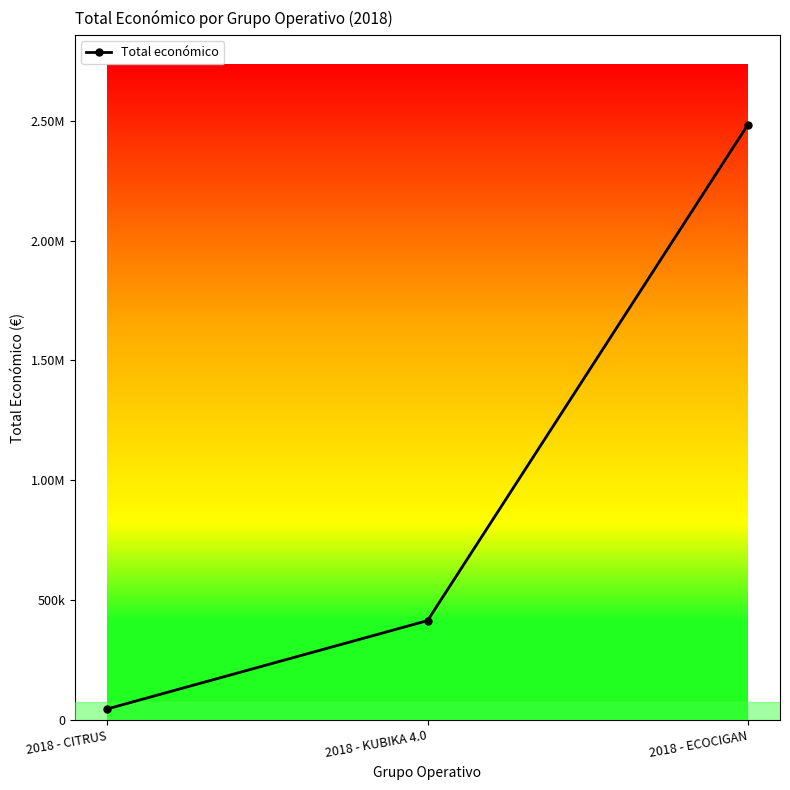

What is the label of the 3rd point from the left?

2018 - ECOCIGAN